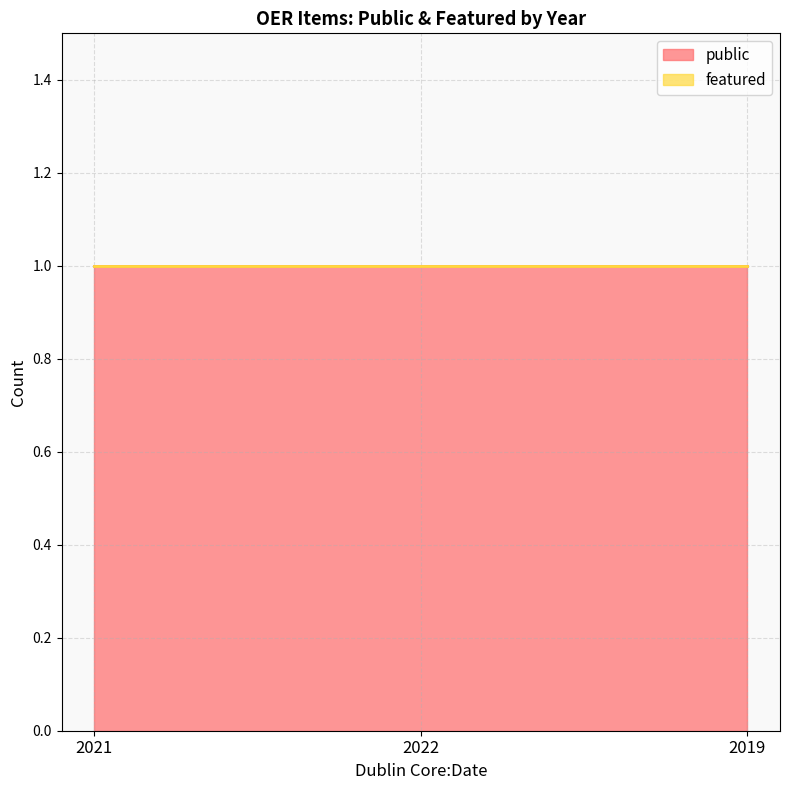

Is it true that featured equals 0 at 2022?

True